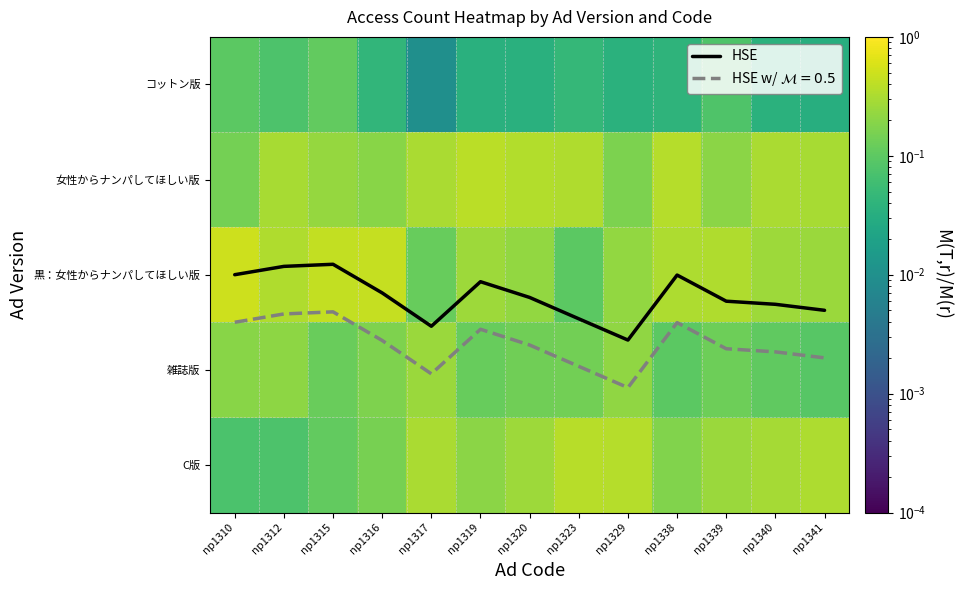

Which category has the highest value in the HSE series?

np1329